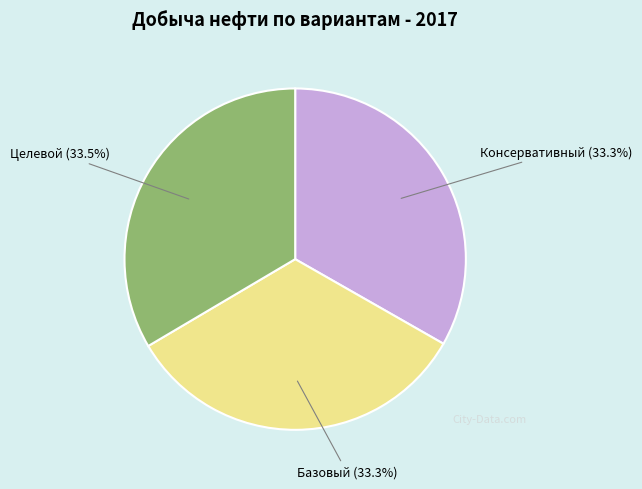

Is there any slice that represents more than half of the pie?

No